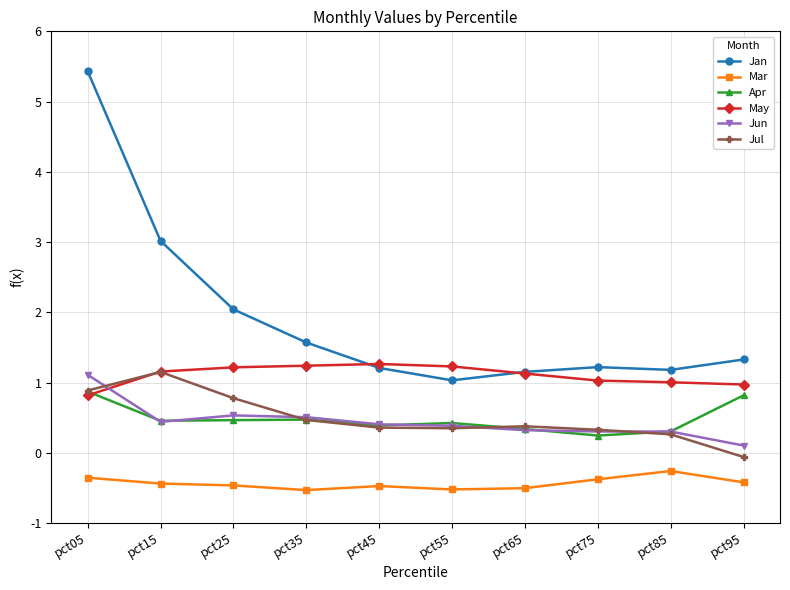

Is the value of Jul at pct25 greater than the value of Jan at pct55?

No